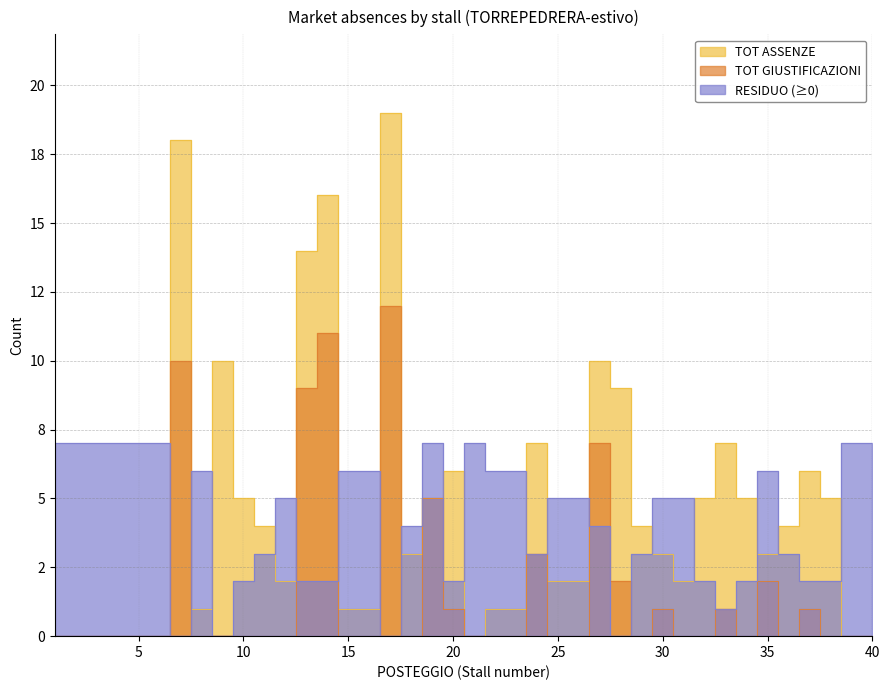

At 22, list the series in order from smallest to largest.

TOT GIUSTIFICAZIONI, TOT ASSENZE, RESIDUO